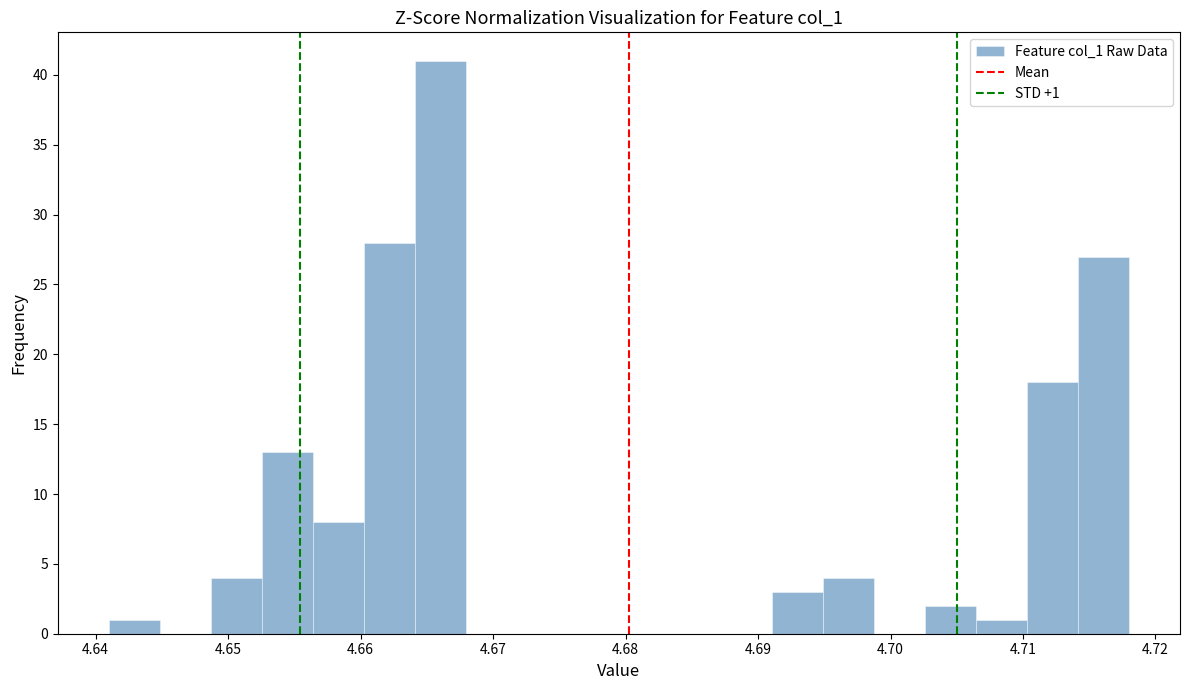

Around what value on the x-axis is the tallest bar? Give the approximate position of its centre, as read against the axis.

4.666